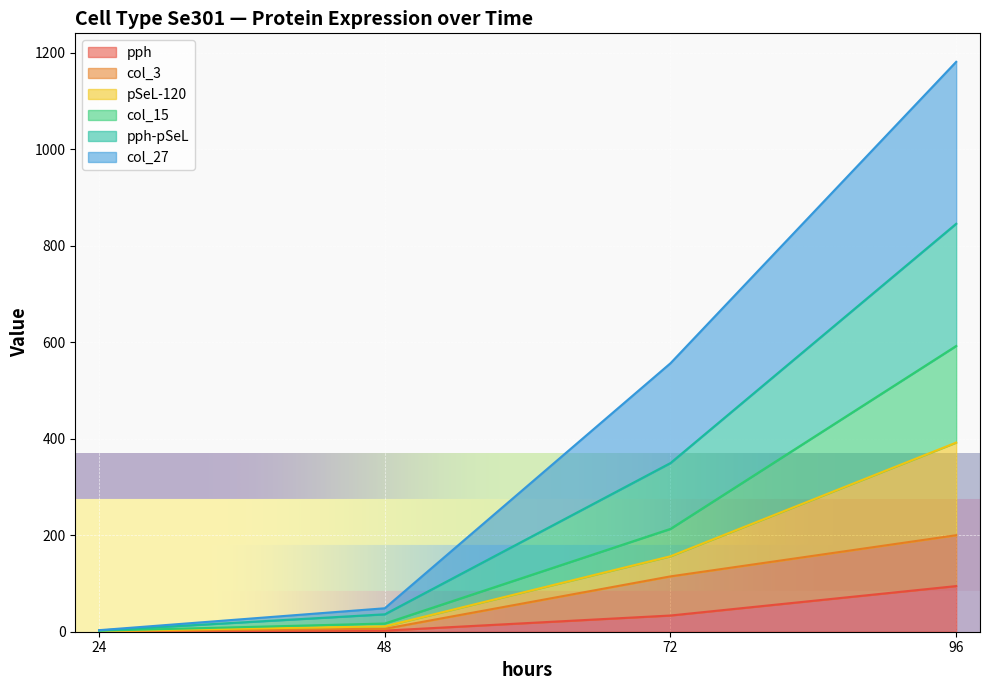

How many lines are shown in the chart?

6